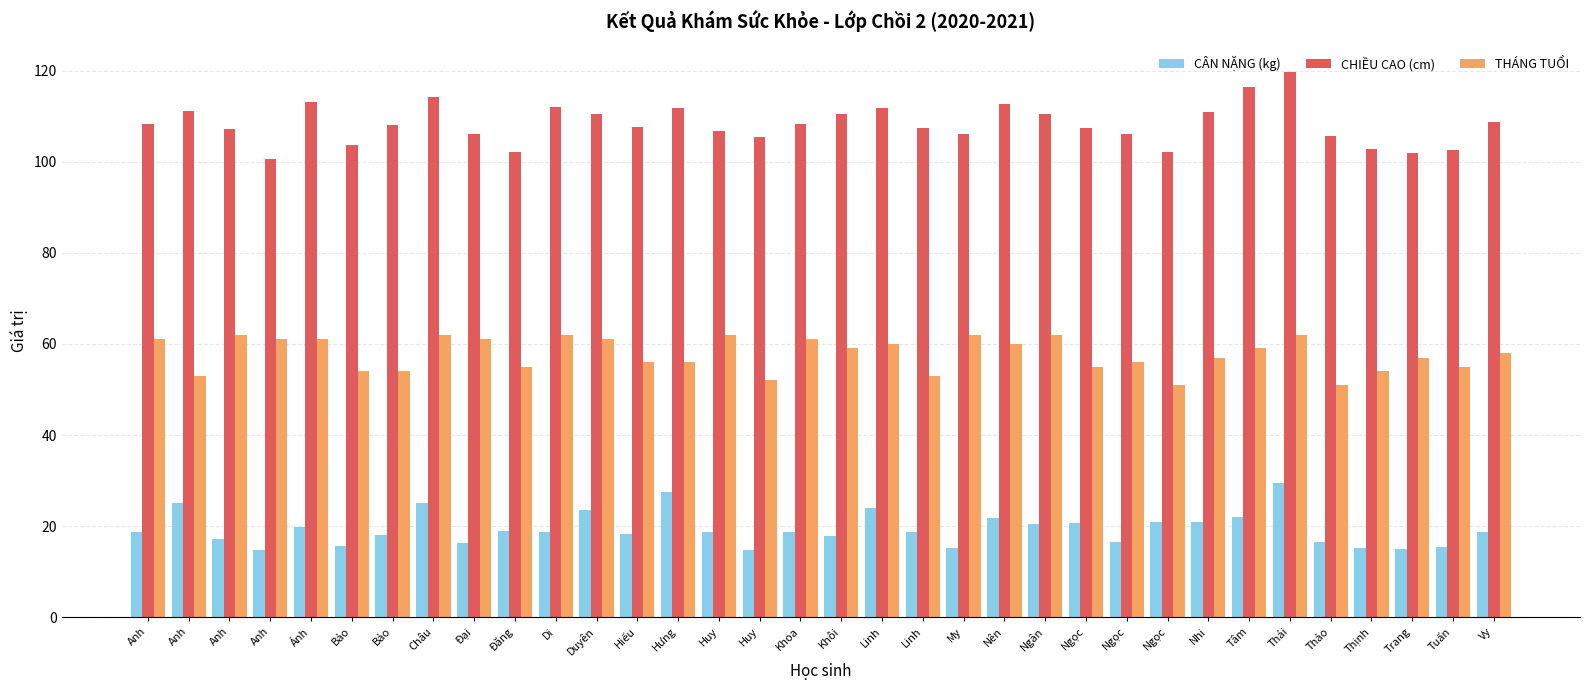

How many values in the THÁNG TUỔI series are below 59?

17